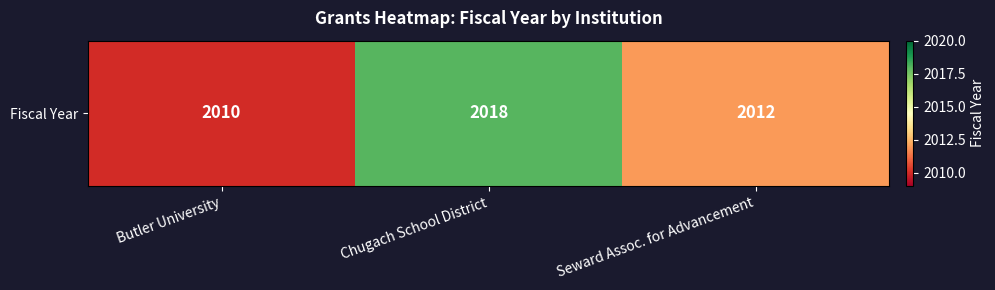

What is the maximum value shown in the chart?

2018